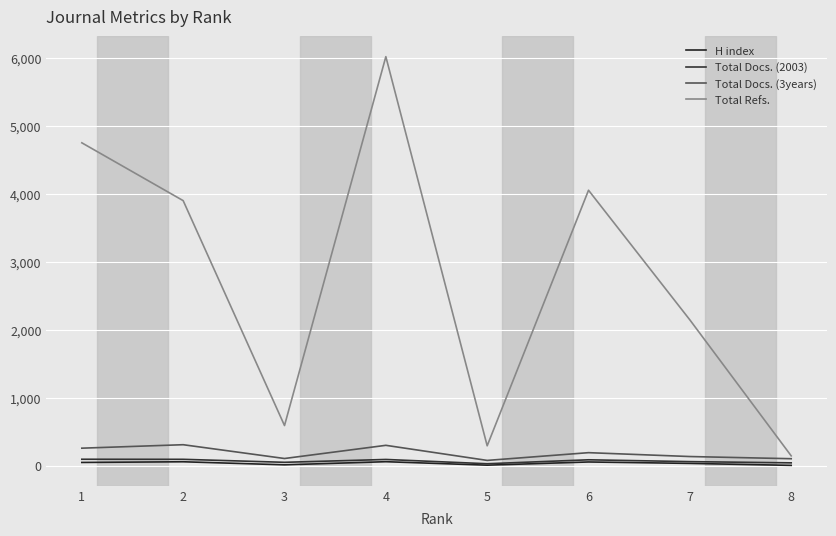

Where is the first local minimum for Total Refs.?

3